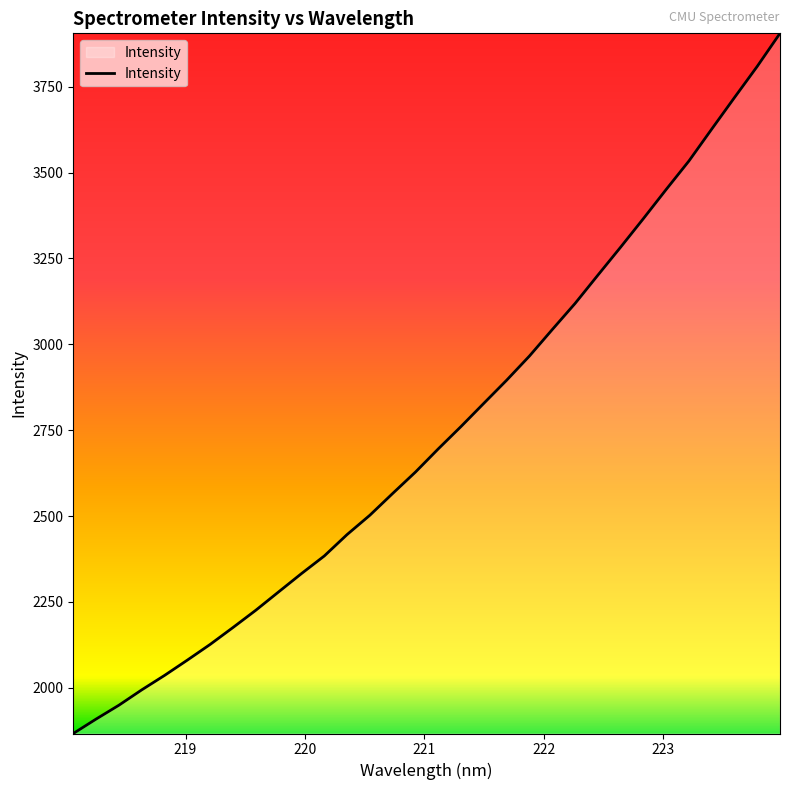

What is the greatest value displayed?

3905.7